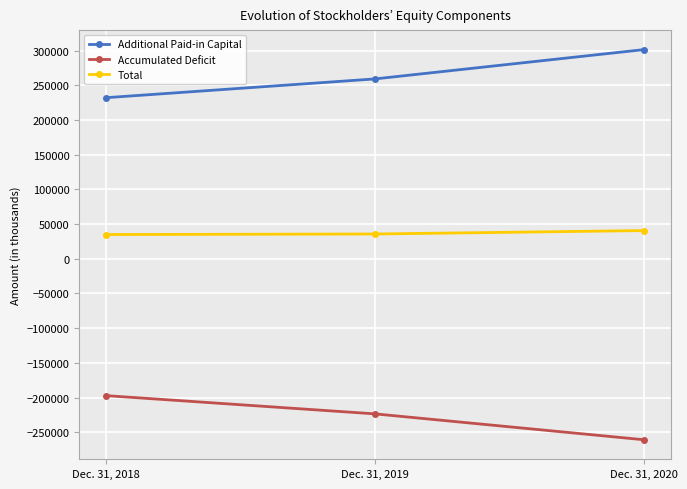

What is the spread (max minus min) of values at Dec. 31, 2019?

482902